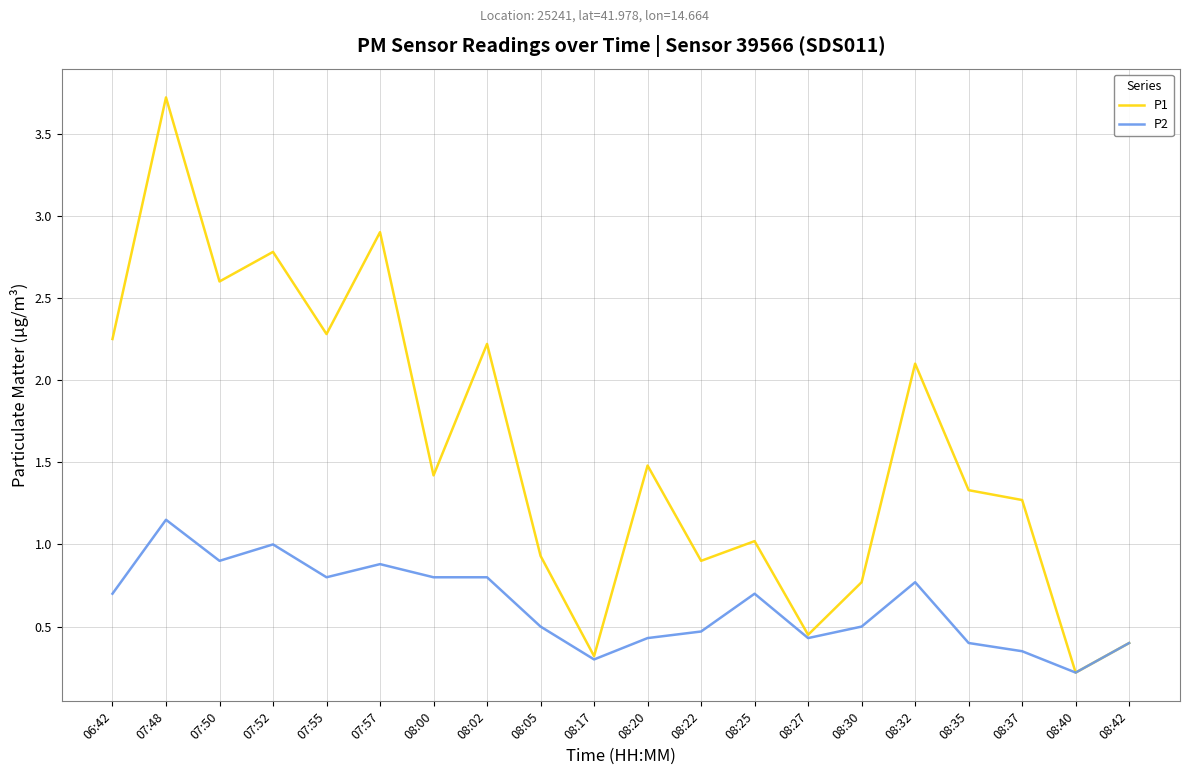

What position from the left is 08:27?

14